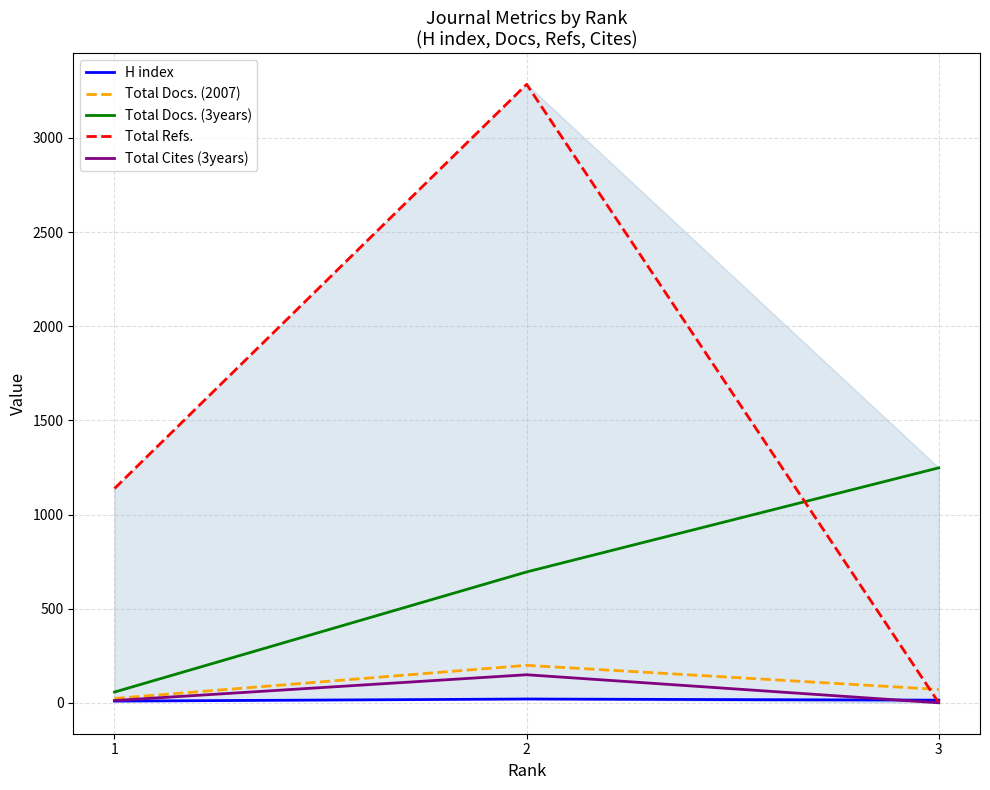

List the series in order of their peak value, lowest first.

H index, Total Cites (3years), Total Docs. (2007), Total Docs. (3years), Total Refs.